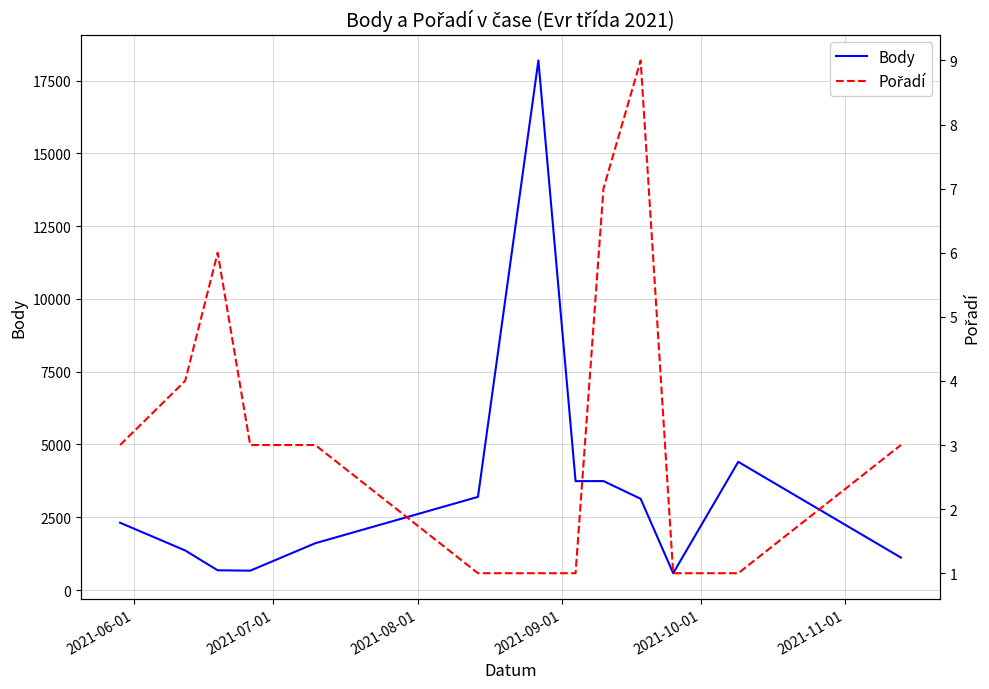

Does the chart have visible grid lines?

Yes